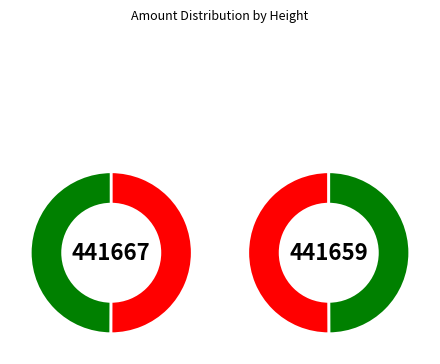

To the nearest percent, what is the average slice percentage?

50%